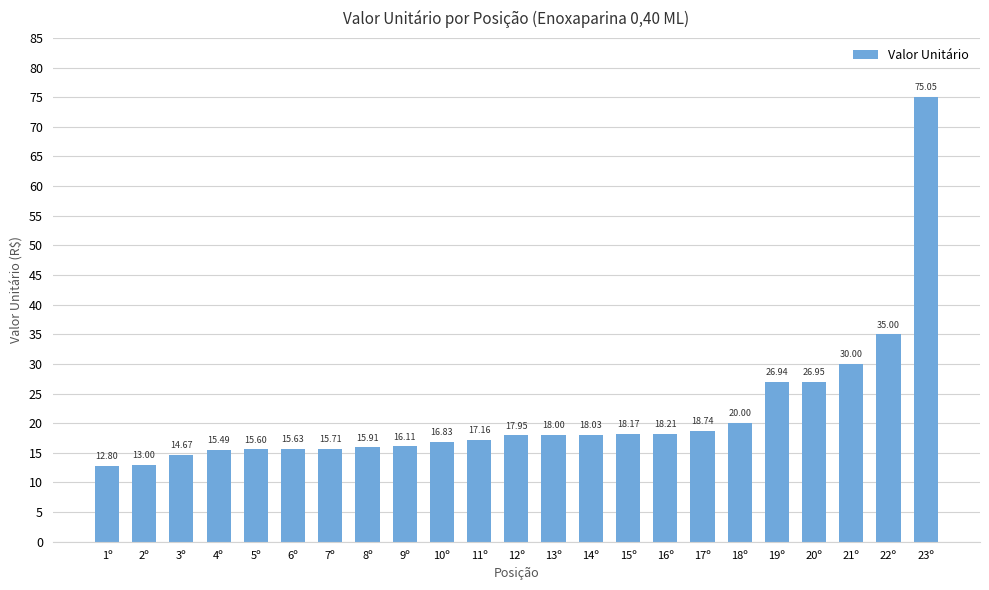

How many data points are above 17?

13